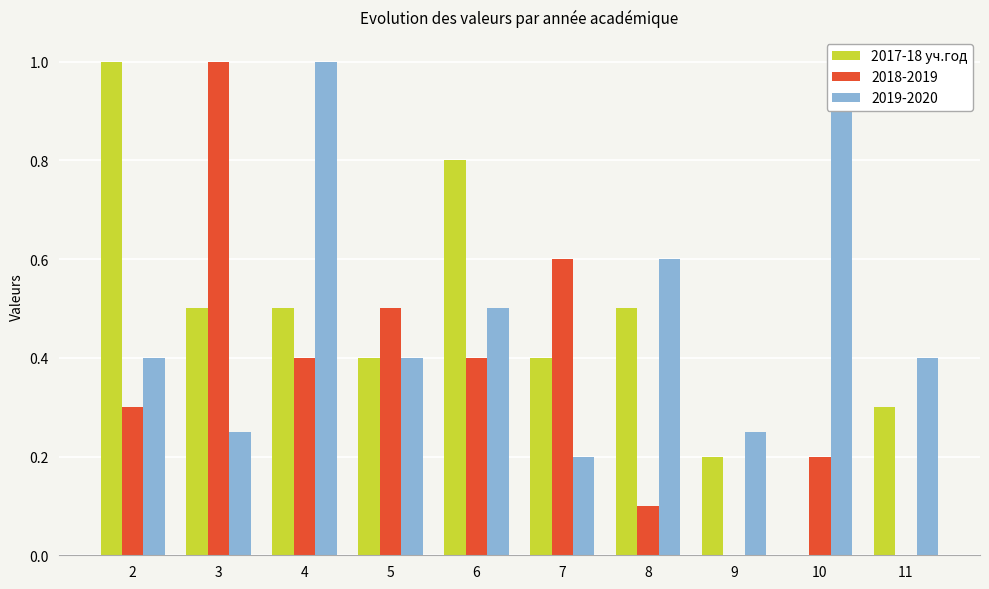

List the labels in order of value, largest first.

2, 6, 3, 4, 8, 5, 7, 11, 9, 10